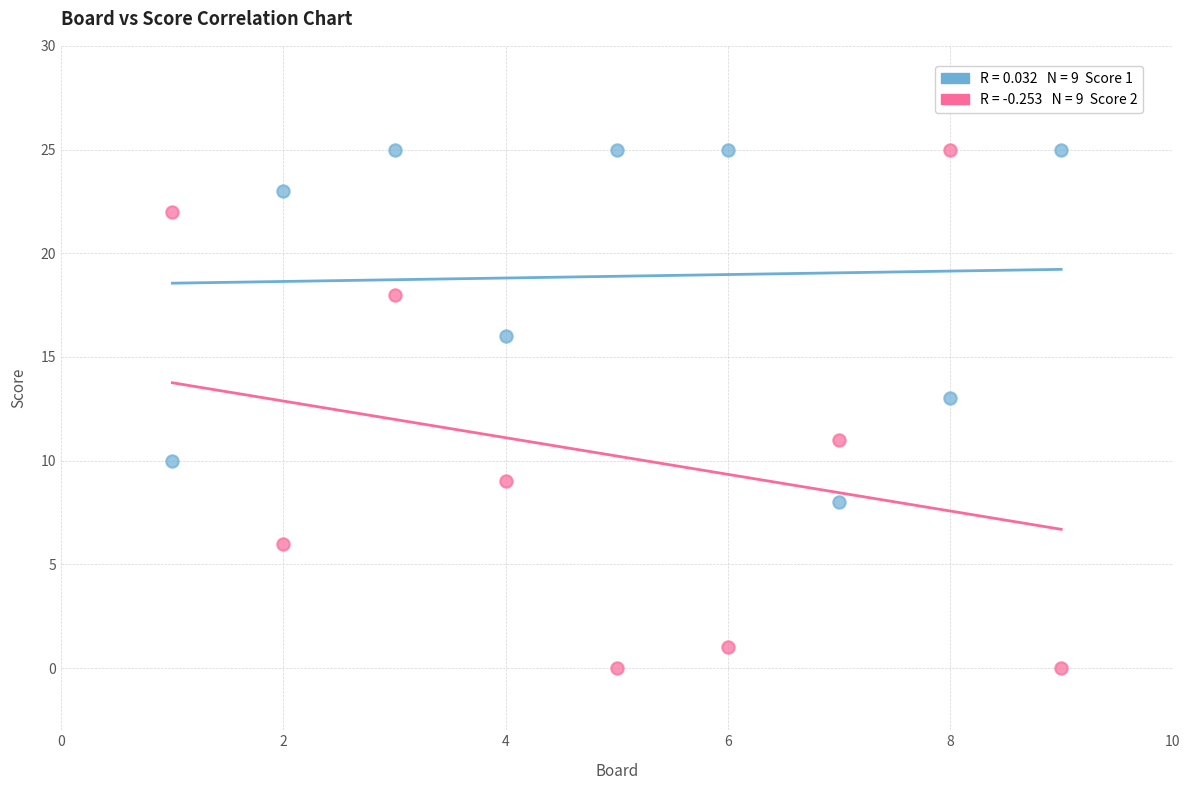

Across all data points, what is the range of Y values (max minus min)?

25